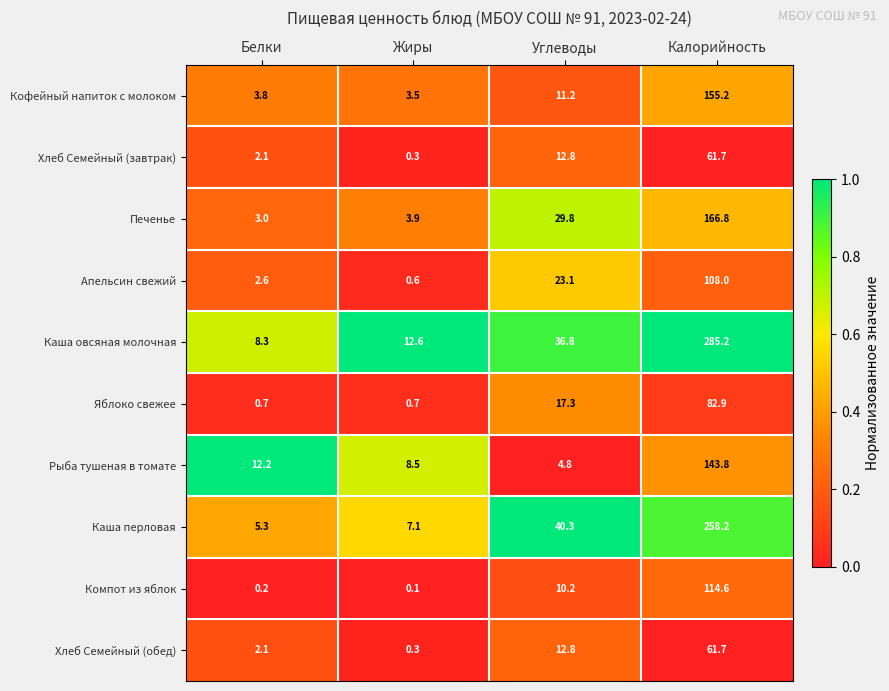

What is the average value of the Апельсин свежий series?

33.6